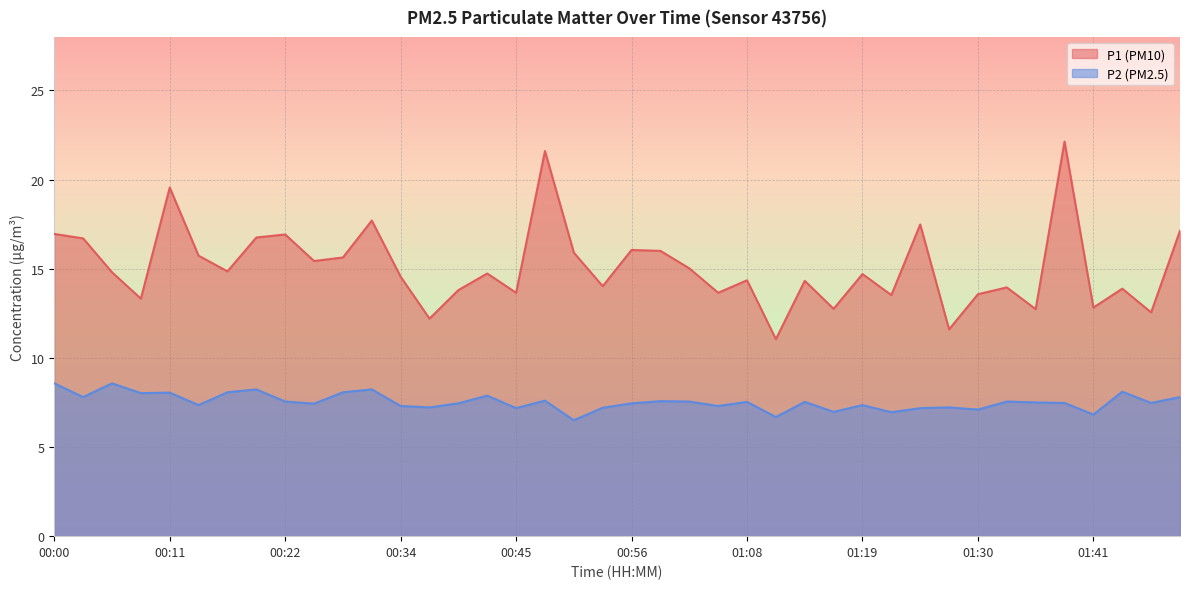

Reading left to right, extract all data points from this chart.

P1: 00:00=16.9	00:03=16.7	00:06=14.8	00:09=13.3	00:11=19.6	00:14=15.7	00:17=14.8	00:20=16.8	00:22=16.9	00:25=15.4	00:28=15.6	00:31=17.7	00:34=14.6	00:37=12.2	00:40=13.8	00:43=14.7	00:45=13.7	00:48=21.6	00:51=15.9	00:54=14.0	00:56=16.1	00:59=16.0	01:02=15.0	01:05=13.7	01:08=14.3	01:10=11.1	01:13=14.3	01:16=12.8	01:19=14.7	01:22=13.5	01:24=17.5	01:27=11.6	01:30=13.6	01:33=13.9	01:36=12.7	01:38=22.1	01:41=12.8	01:47=13.9	01:50=12.6	01:53=17.1
P2: 00:00=8.6	00:03=7.8	00:06=8.6	00:09=8.0	00:11=8.1	00:14=7.3	00:17=8.1	00:20=8.2	00:22=7.5	00:25=7.4	00:28=8.1	00:31=8.2	00:34=7.3	00:37=7.2	00:40=7.5	00:43=7.9	00:45=7.2	00:48=7.6	00:51=6.5	00:54=7.2	00:56=7.5	00:59=7.6	01:02=7.5	01:05=7.3	01:08=7.5	01:10=6.7	01:13=7.5	01:16=7.0	01:19=7.3	01:22=7.0	01:24=7.2	01:27=7.2	01:30=7.1	01:33=7.5	01:36=7.5	01:38=7.5	01:41=6.8	01:47=8.1	01:50=7.5	01:53=7.8